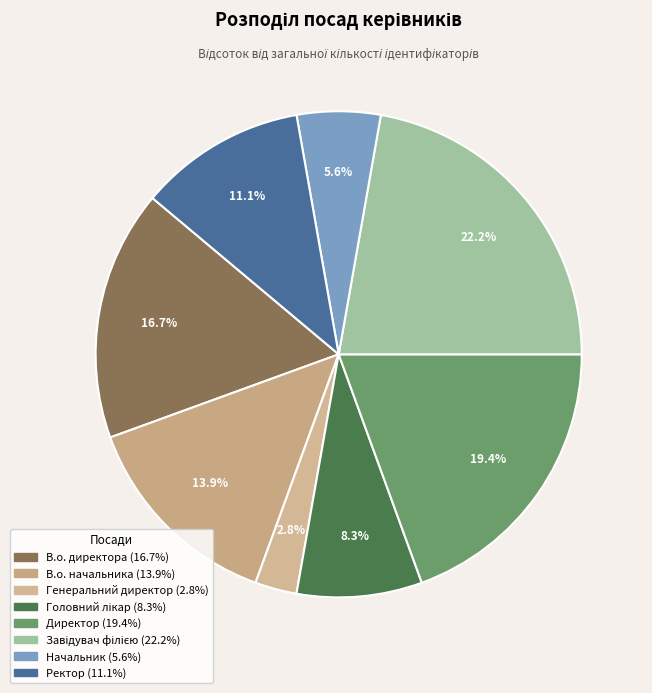

What is the ratio of the value at Начальник to the value at Директор?

0.3